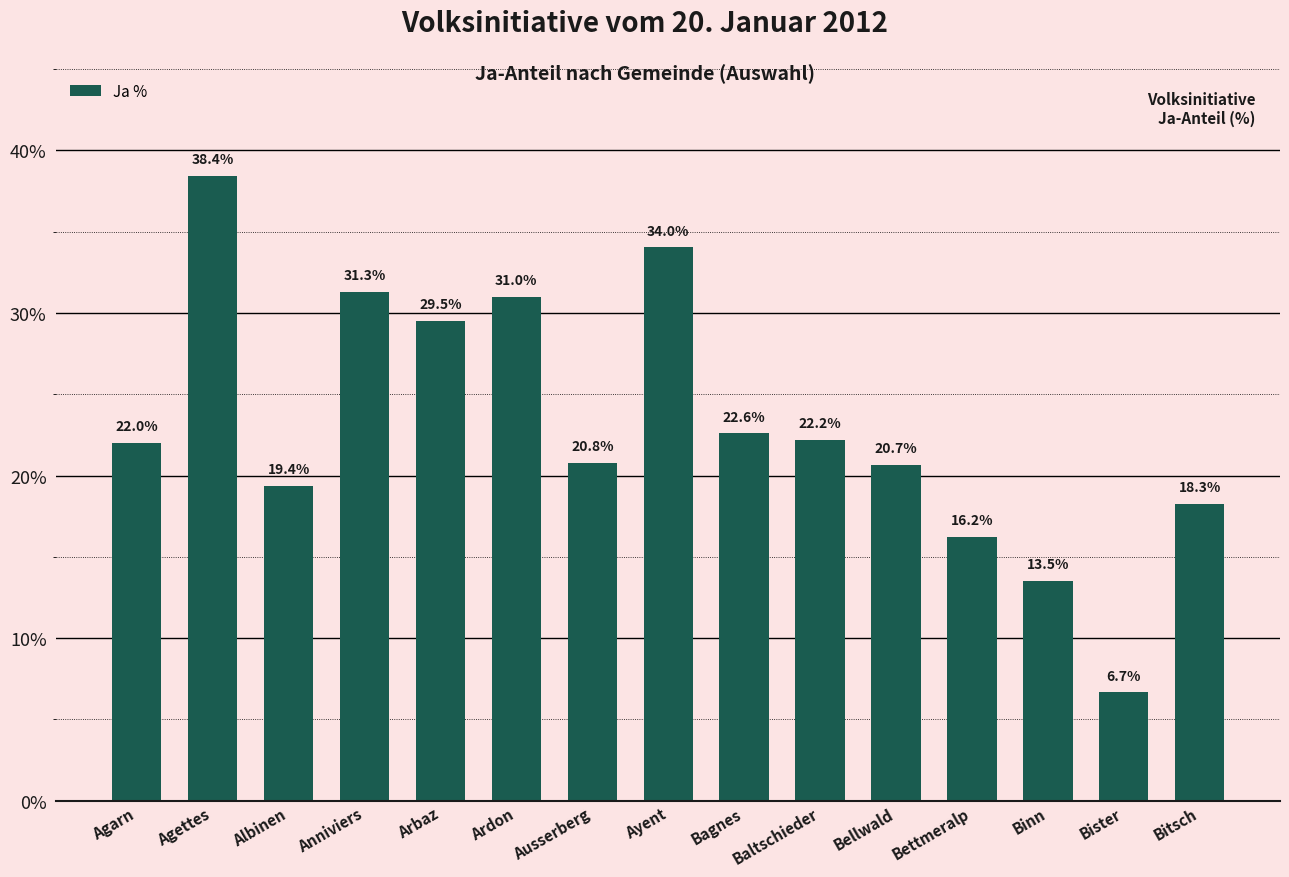

What position from the left is Ayent?

8